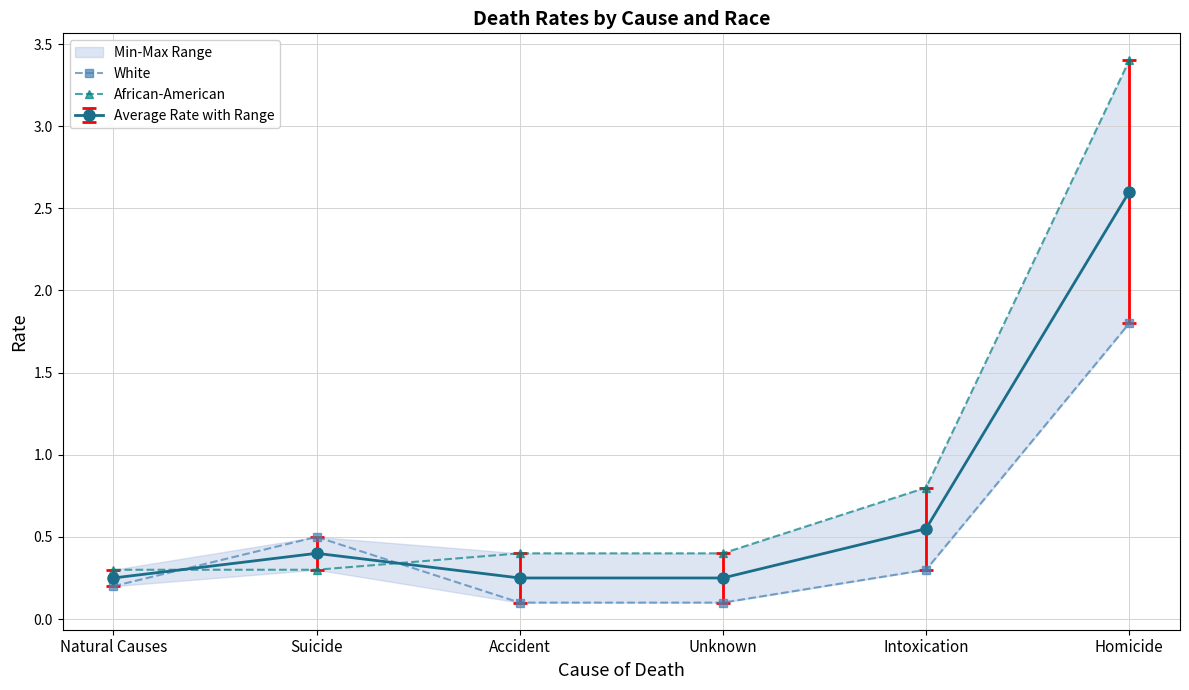

True or false: African-American has a value of 0.2 at Suicide.

False